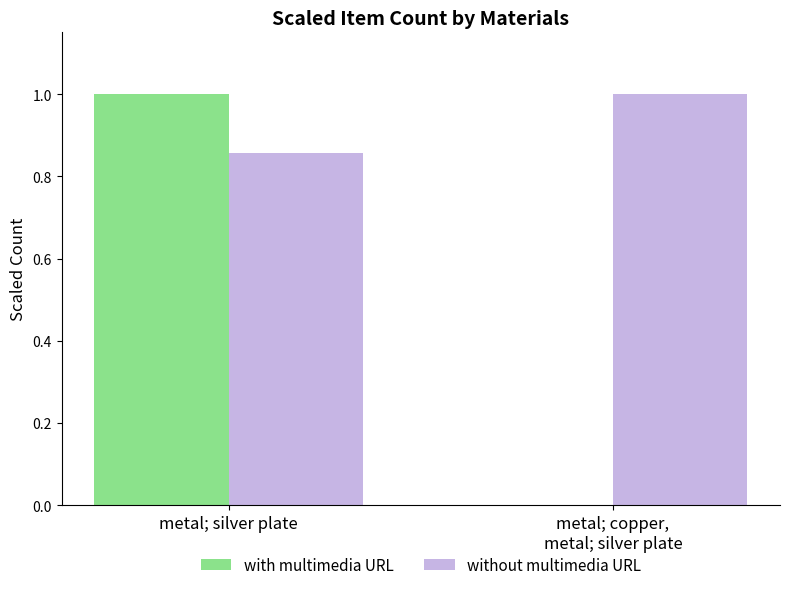

Which series has the widest spread of values?

with multimedia URL